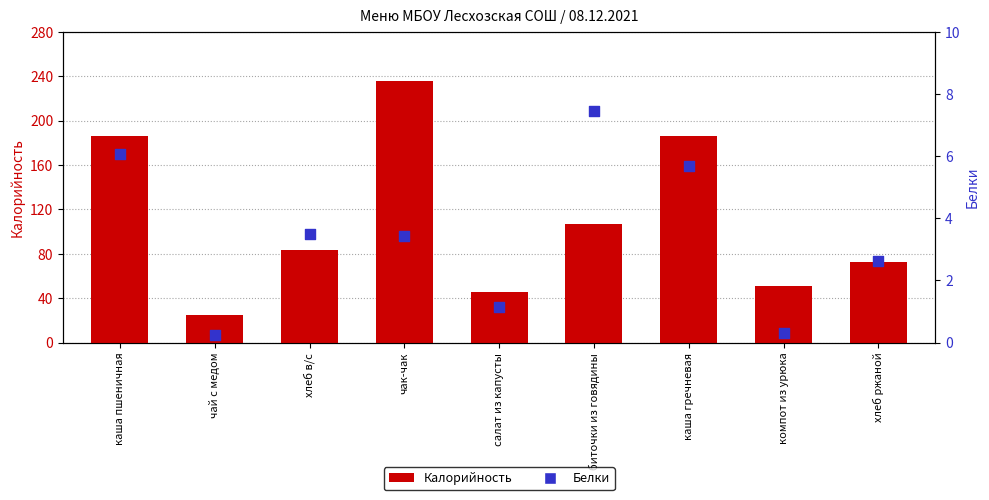

Which series reaches the maximum Y coordinate?

Калорийность